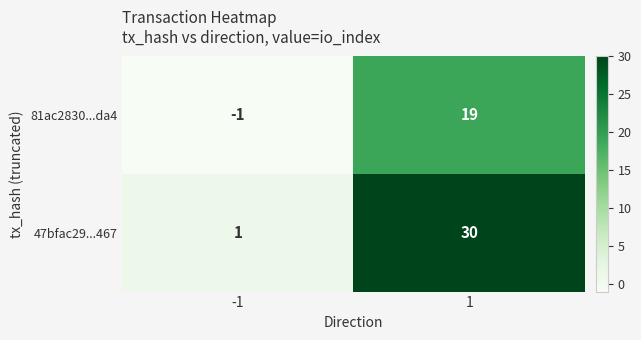

What is the spread (max minus min) of values at 1?

11